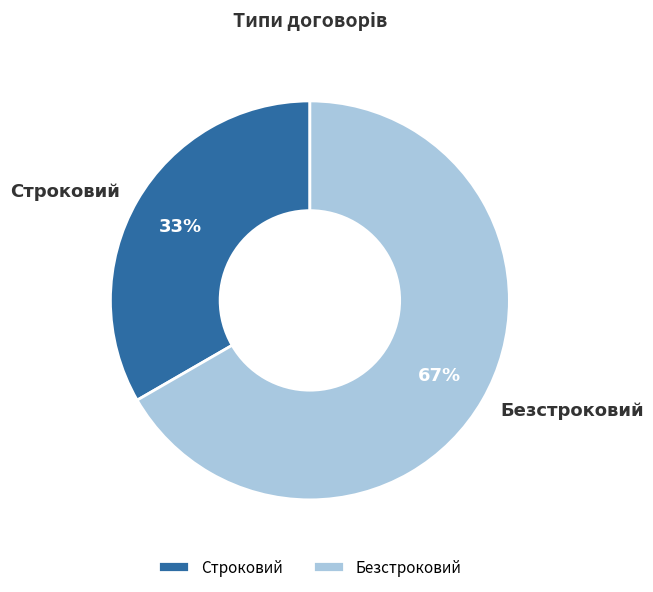

To the nearest percent, what portion does Строковий represent?

33%